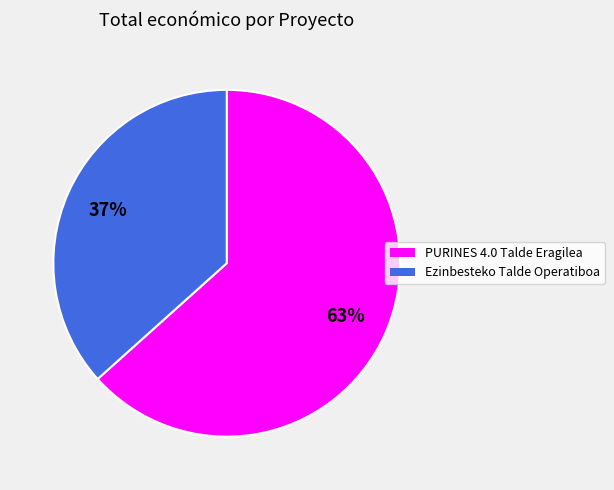

To the nearest percent, what is the average slice percentage?

50%